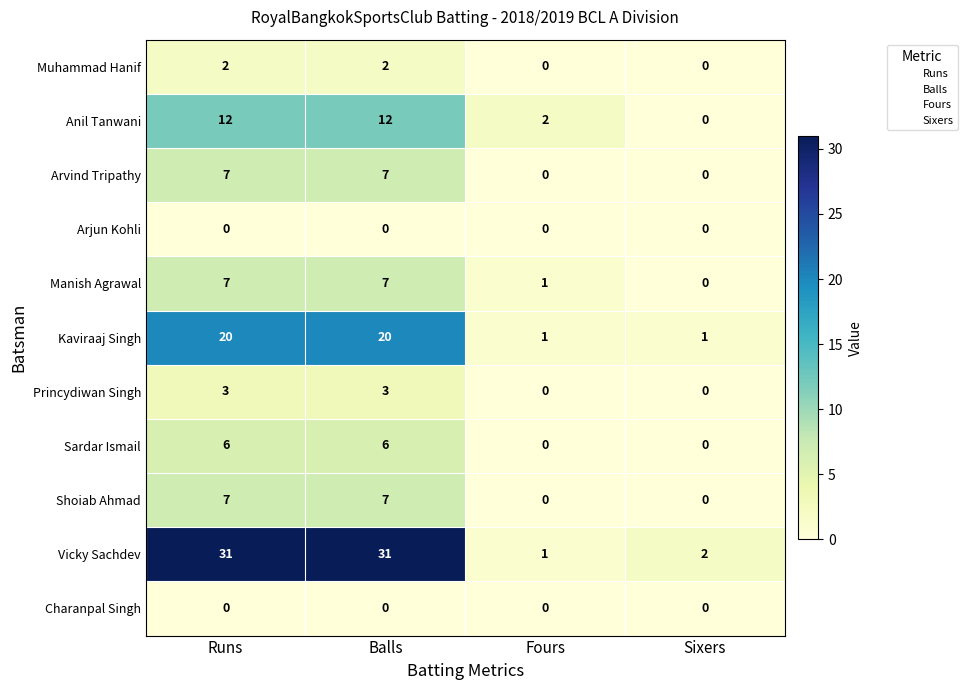

Which series has the widest spread of values?

Vicky Sachdev